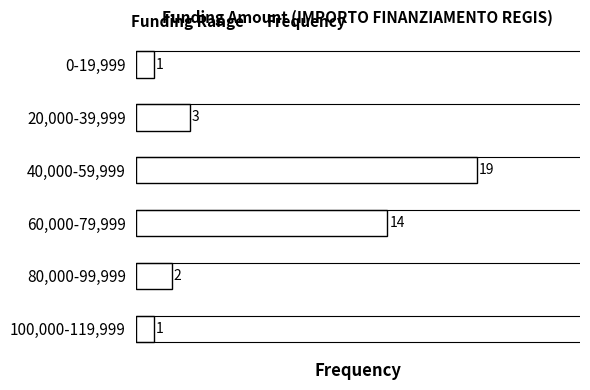

Reading top to bottom, extract all data points from this chart.

0-19,999=1	20,000-39,999=3	40,000-59,999=19	60,000-79,999=14	80,000-99,999=2	100,000-119,999=1